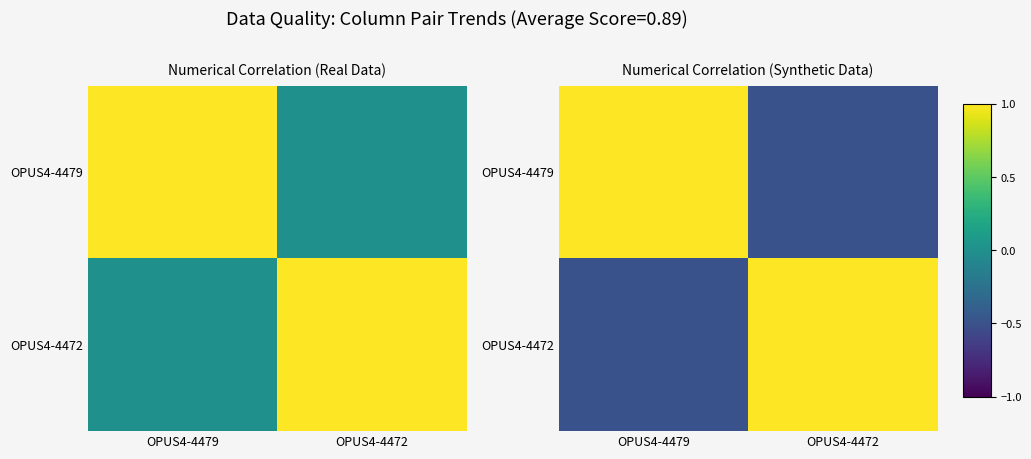

List the labels in order of OPUS4-4472 value, largest first.

OPUS4-4472, OPUS4-4479